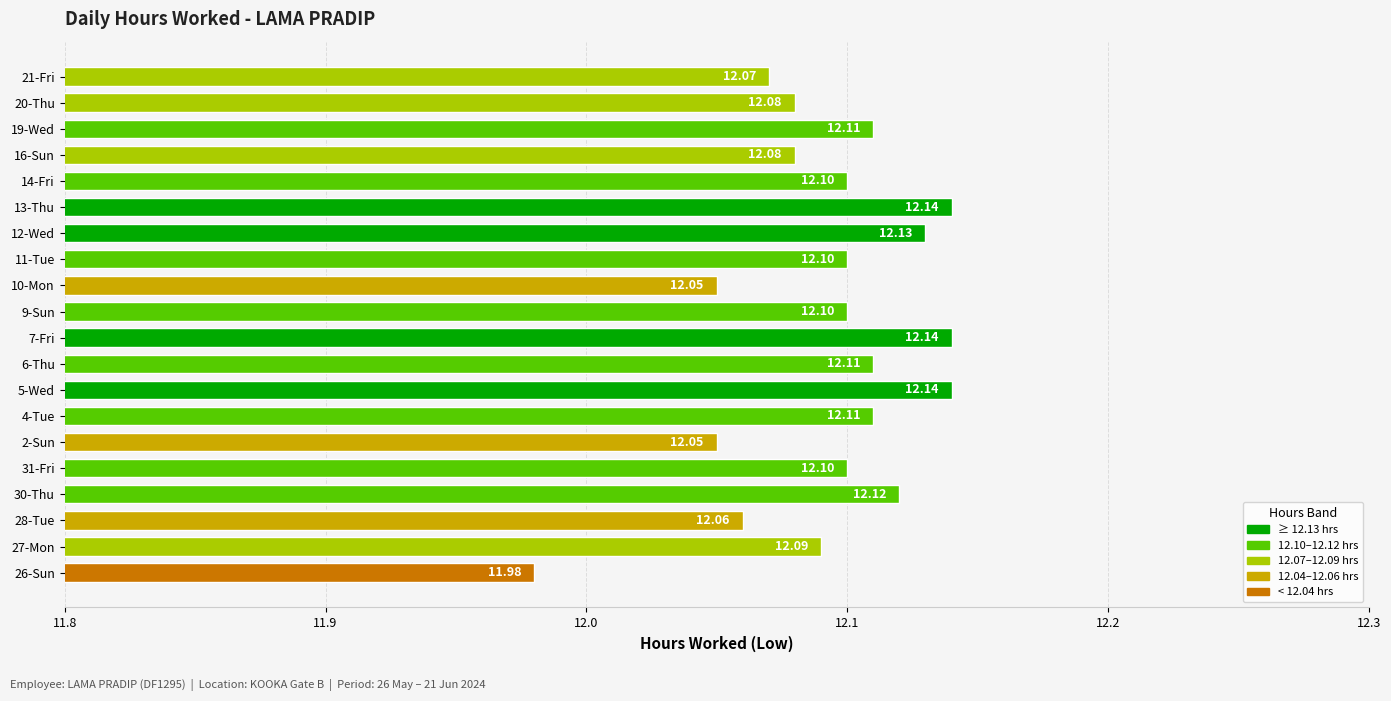

What is the difference between the maximum and minimum values?

0.2